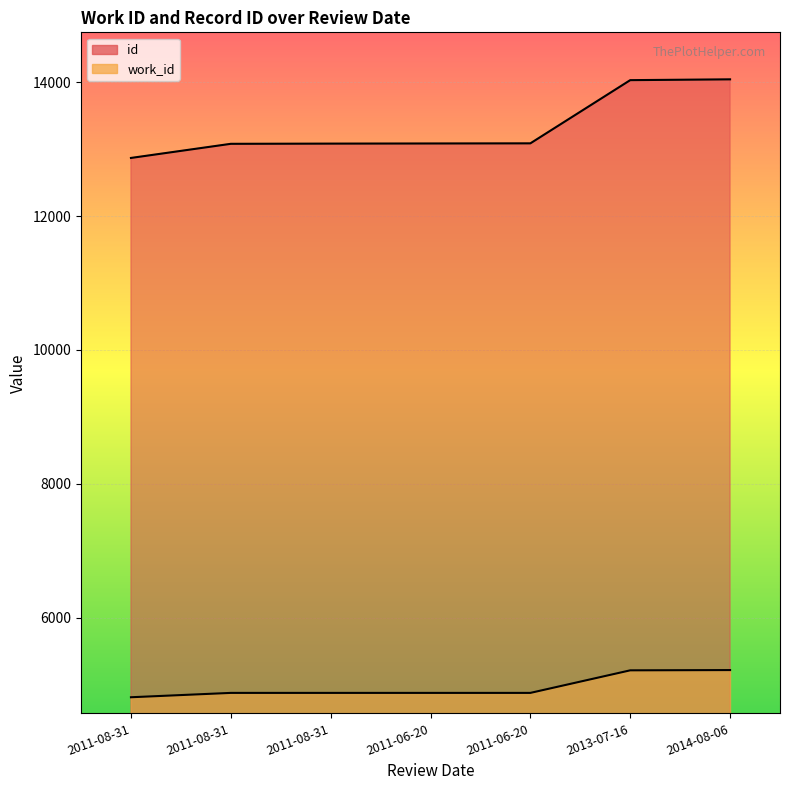

What is the greatest value displayed?

14042